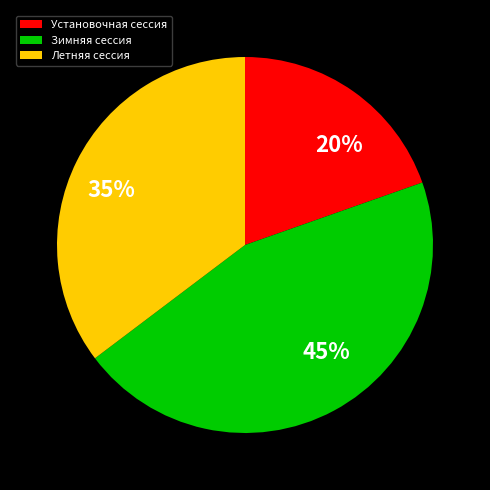

Does Установочная сессия represent more than half of the total?

No